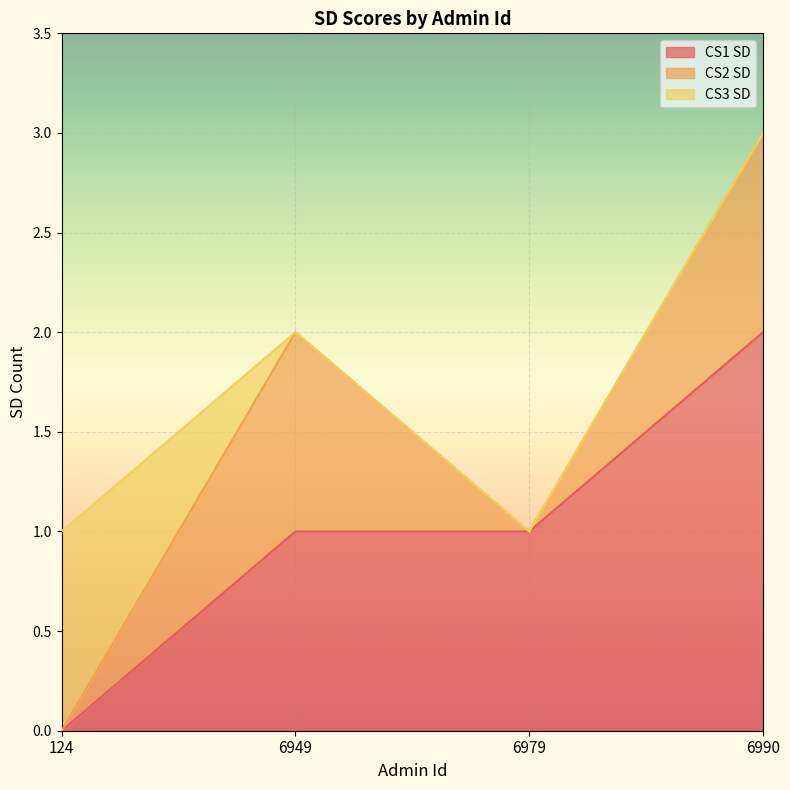

At which category is the sum across all series the highest?

6990